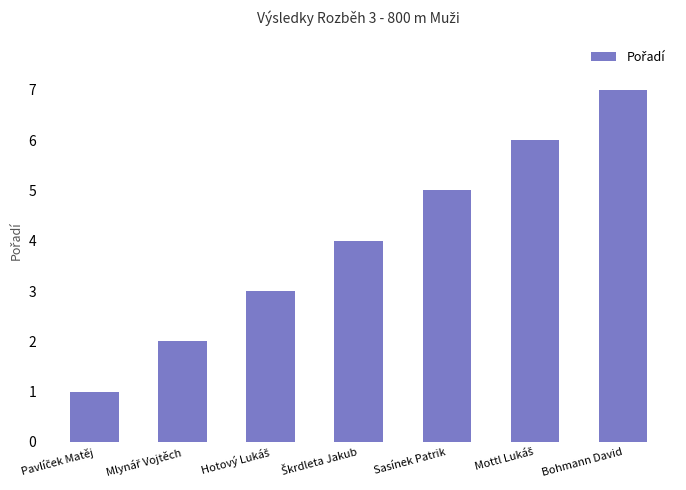

The value at Bohmann David is 7. True or false?

True